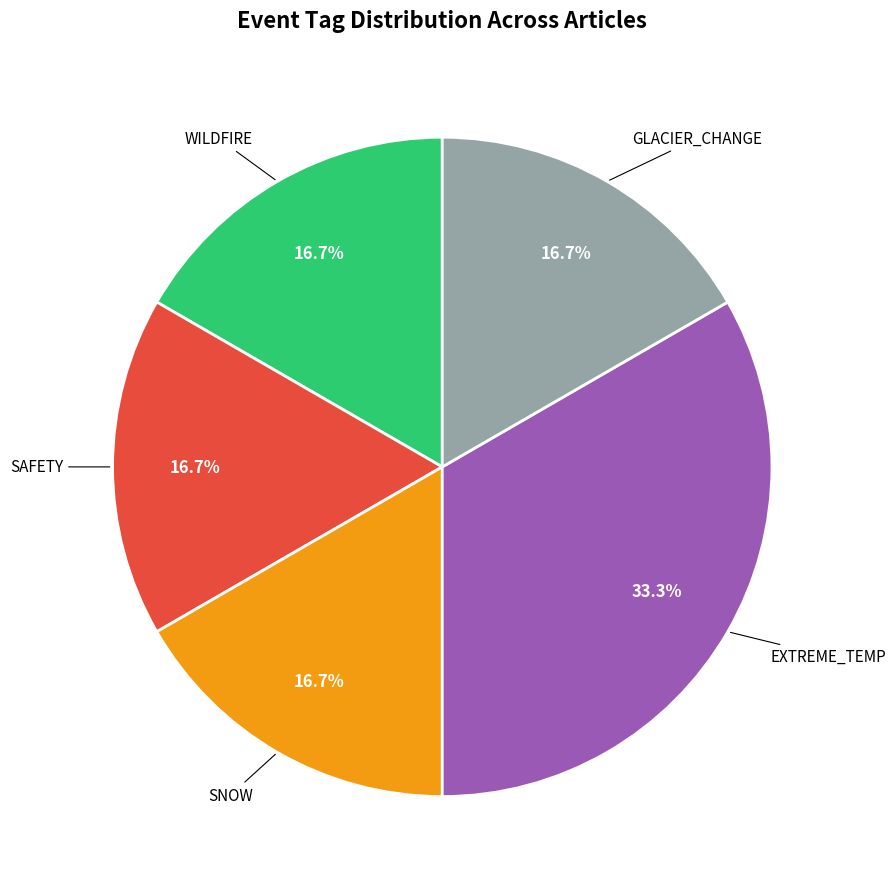

Does SNOW account for over 50% of the chart?

No